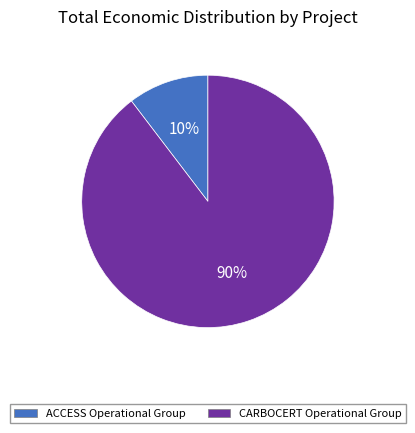

To the nearest percent, what is the average slice percentage?

50%